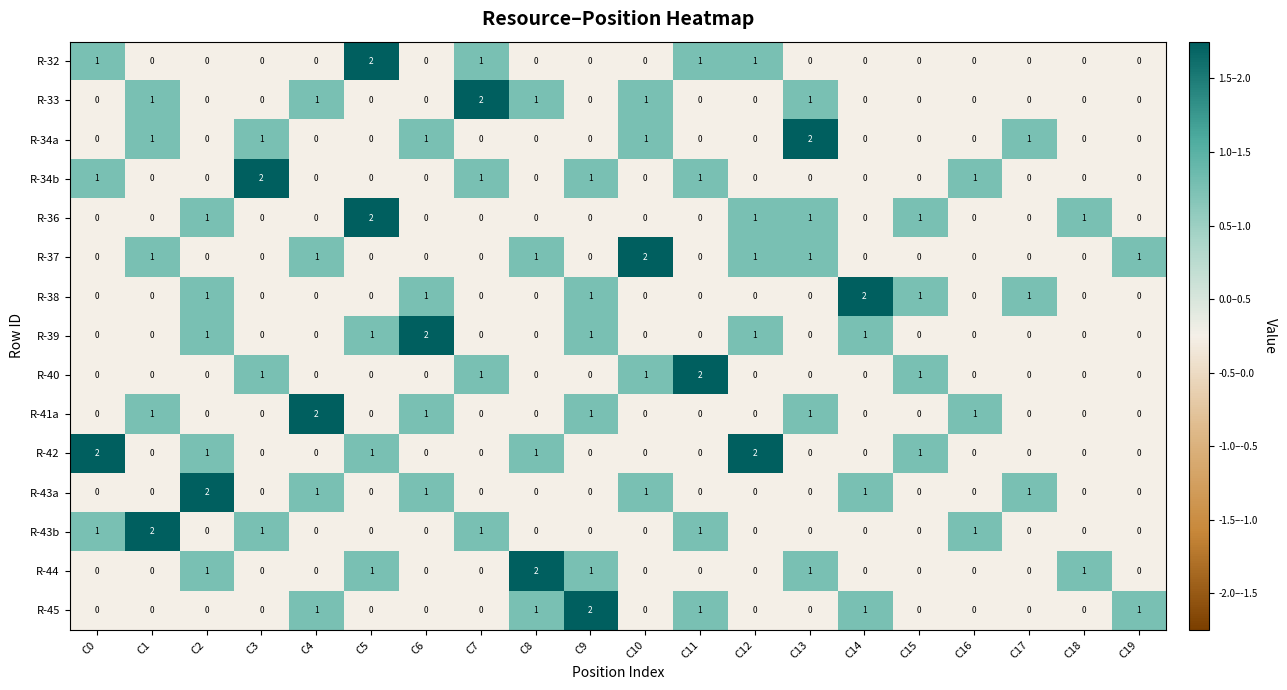

The value of R-43a at C11 is 1. True or false?

False